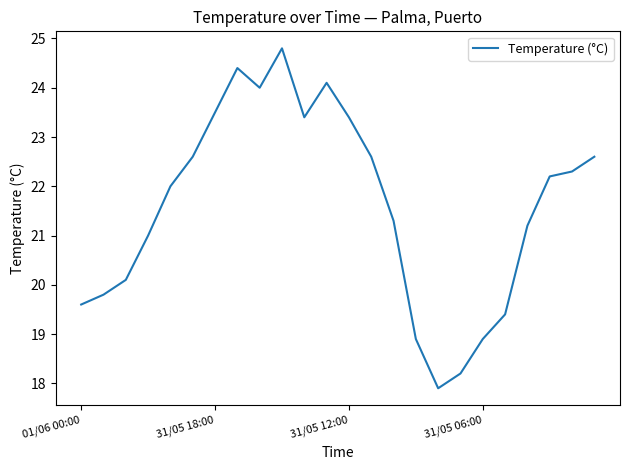

What is the difference between the maximum and minimum values?

6.9